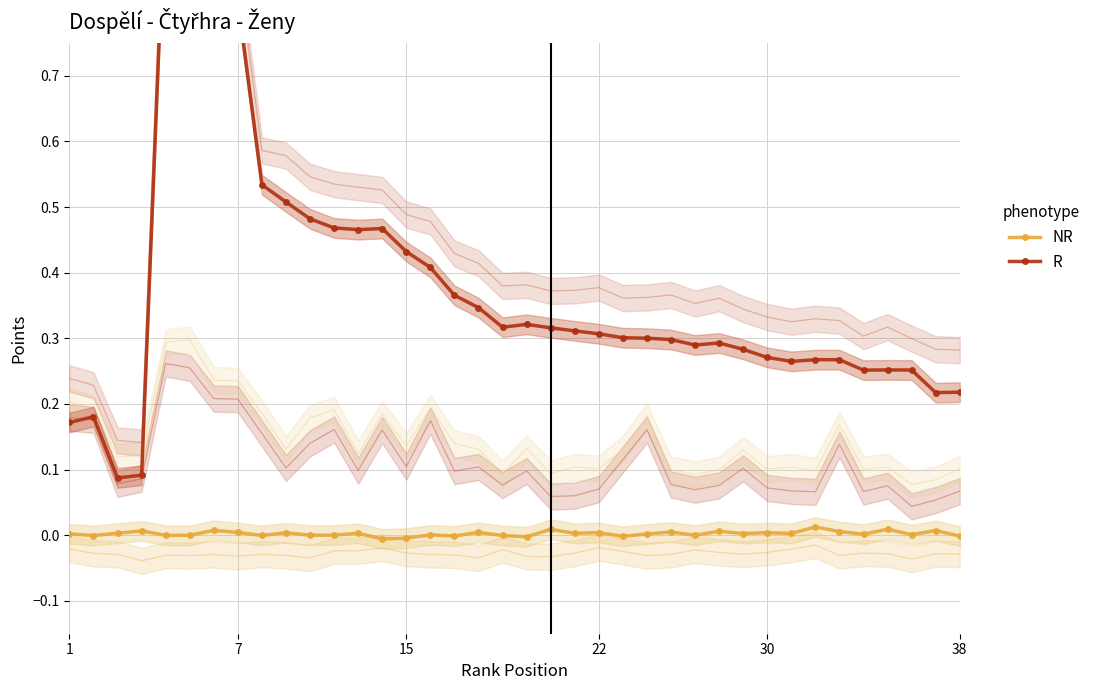

The value of NR at 30 is 0.0. True or false?

False